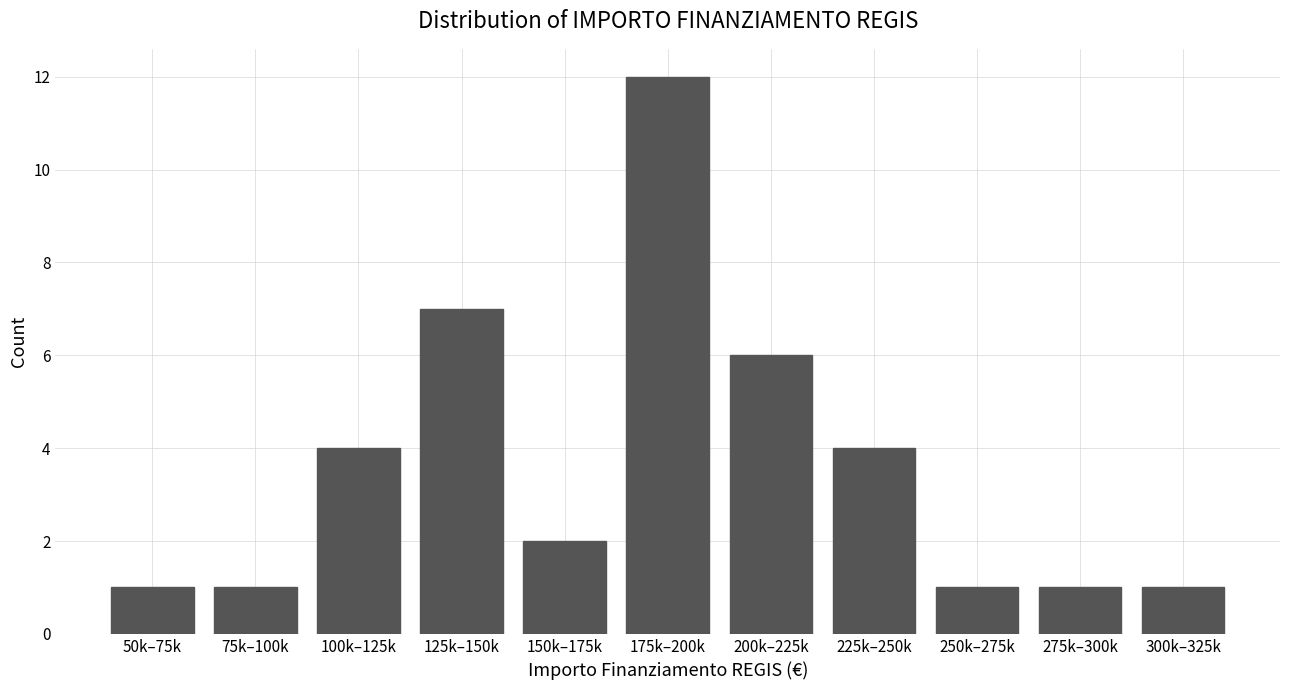

Reading left to right, transcribe all the data shown in this chart.

1	1	4	7	2	12	6	4	1	1	1